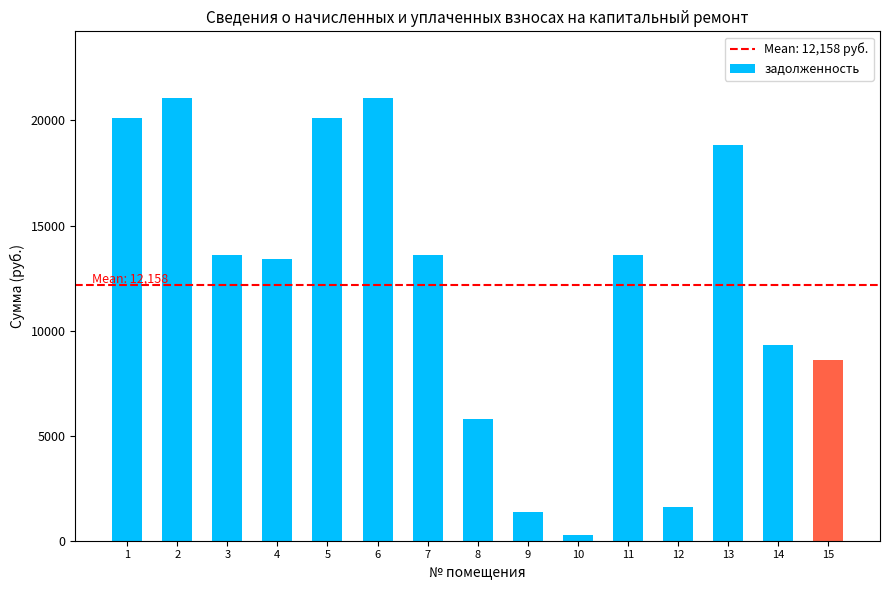

Reading left to right, what are all the values shown in this chart?

1=20130.7	2=21080.3	3=13578.7	4=13395.0	5=20130.7	6=21080.3	7=13578.7	8=5775.7	9=1378.0	10=287.9	11=13578.7	12=1612.4	13=18814.1	14=9334.9	15=8608.8